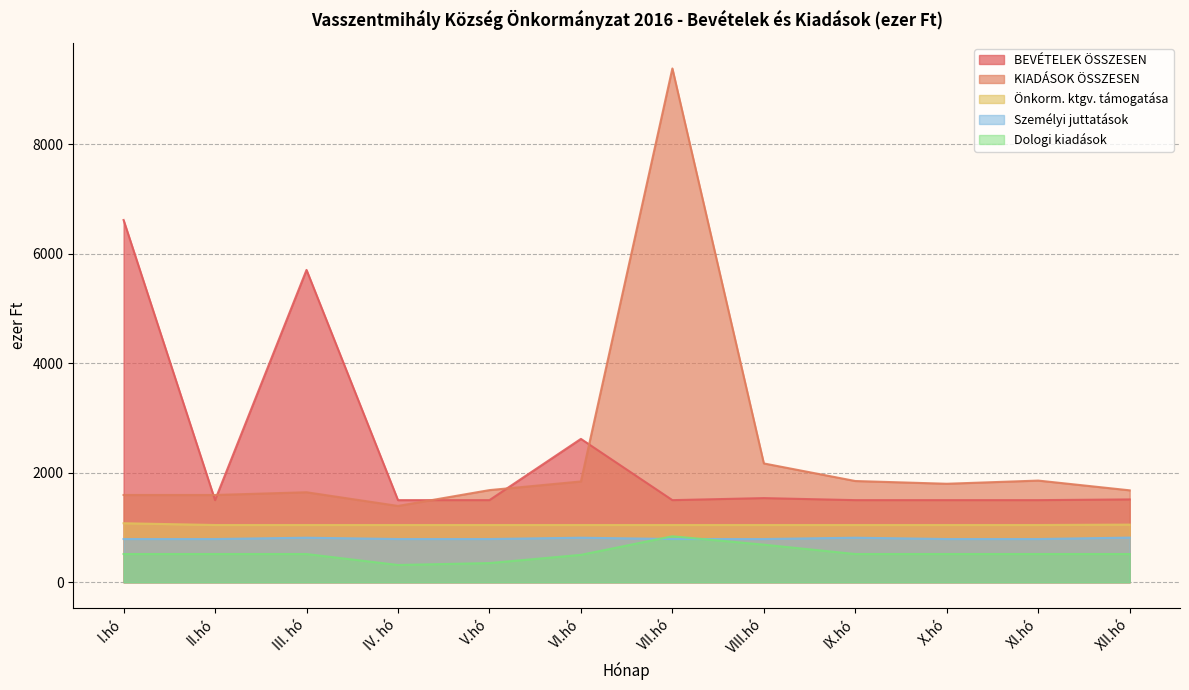

Reading left to right, what are all the values shown in this chart?

BEVÉTELEK ÖSSZESEN: 6613	1499	5702	1499	1499	2617	1499	1536	1499	1499	1499	1512
KIADÁSOK ÖSSZESEN: 1593	1593	1643	1393	1682	1840	9380	2169	1848	1798	1856	1678
Önkorm. ktgv. támogatása: 1077	1045	1045	1045	1045	1045	1045	1045	1045	1045	1045	1052
Személyi juttatások: 789	789	813	789	789	813	789	789	813	789	789	815
Dologi kiadások: 515	515	515	315	350	500	839	686	515	515	515	515